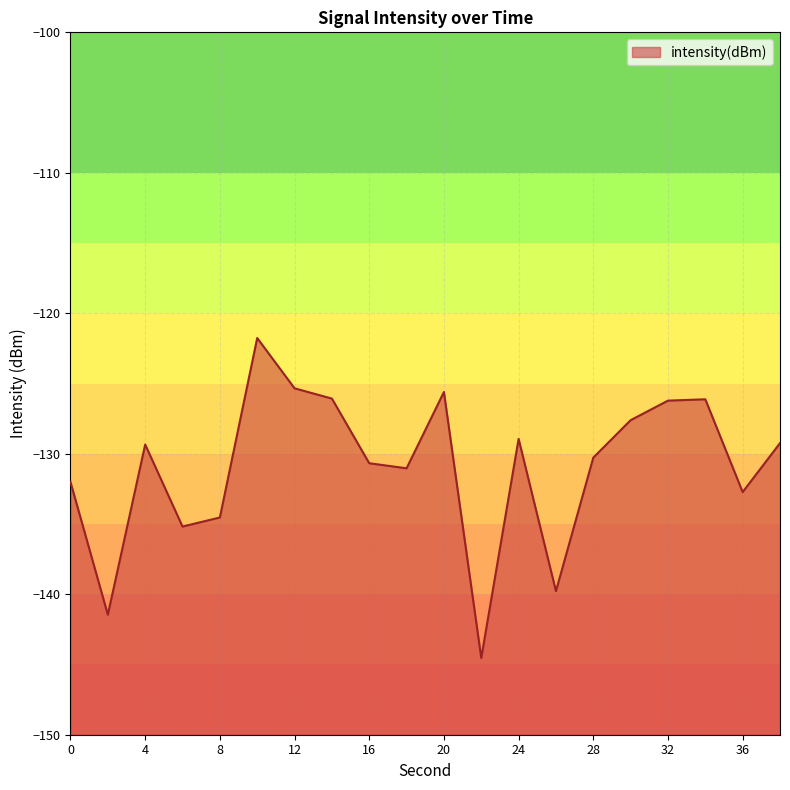

Reading right to left, transcribe all the data shown in this chart.

-129.2	-132.7	-126.1	-126.2	-127.6	-130.3	-139.8	-128.9	-144.5	-125.6	-131.0	-130.7	-126.1	-125.3	-121.8	-134.5	-135.2	-129.3	-141.5	-132.0